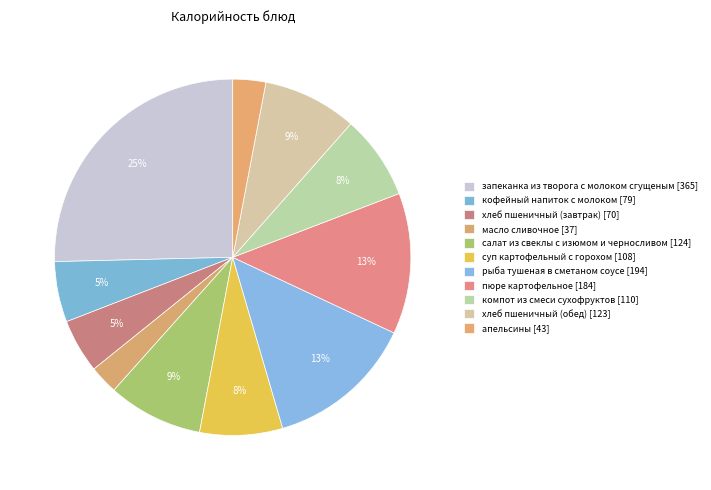

What percentage is the компот из смеси сухофруктов slice, to the nearest percent?

8%